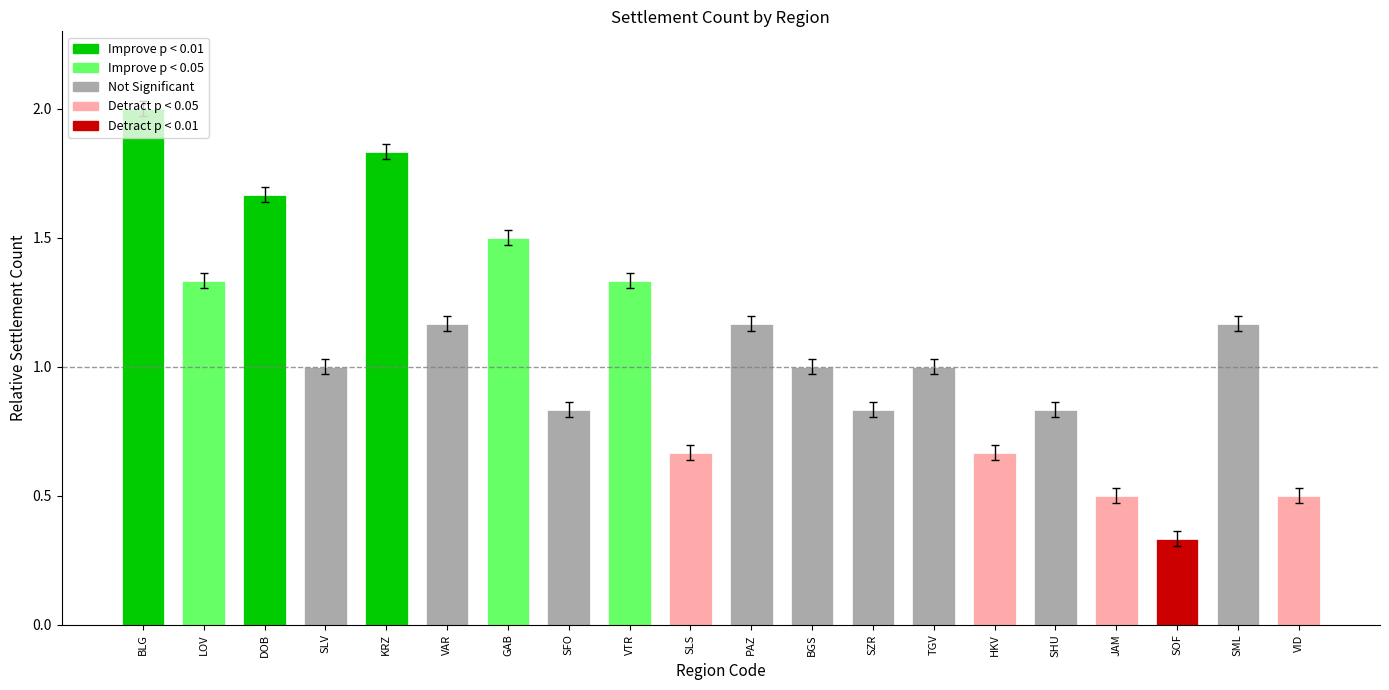

True or false: the data shows 0.4 at HKV.

False